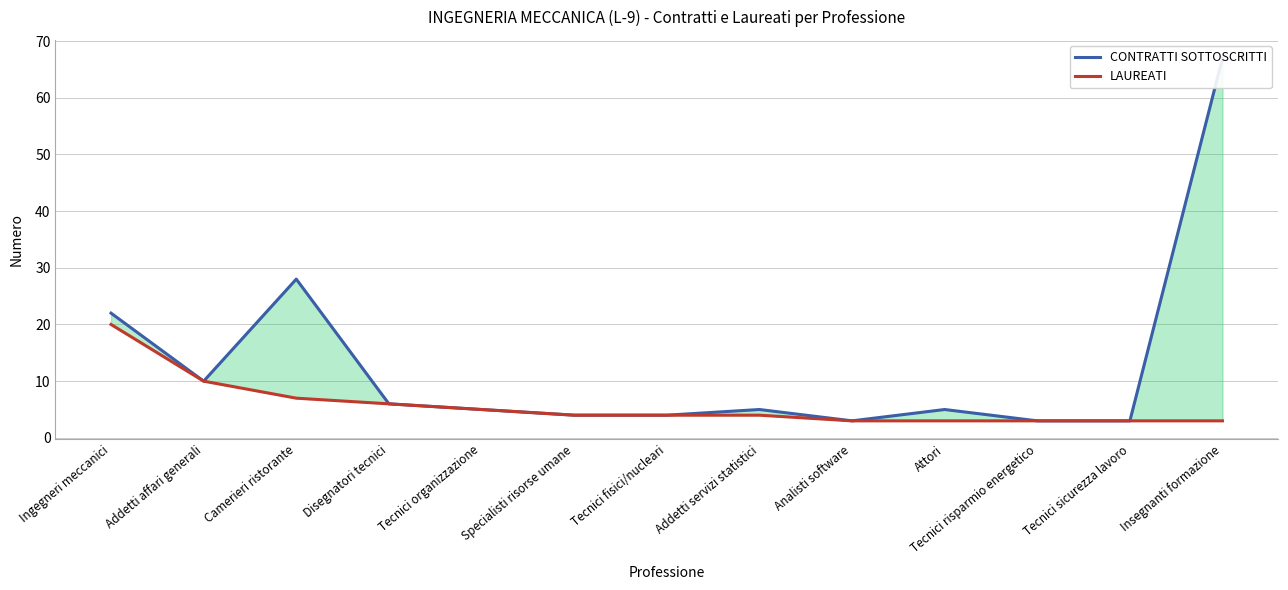

In CONTRATTI SOTTOSCRITTI, how many points are higher than both neighbors (excluding endpoints)?

3